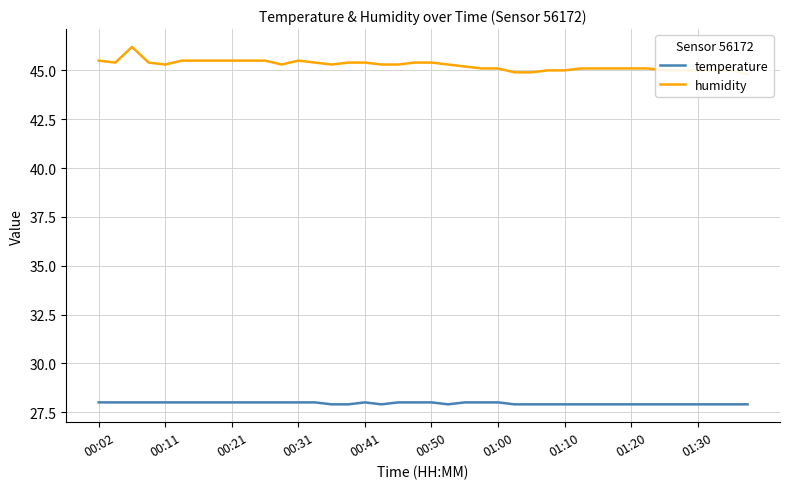

What is the highest value of the temperature series?

28.0